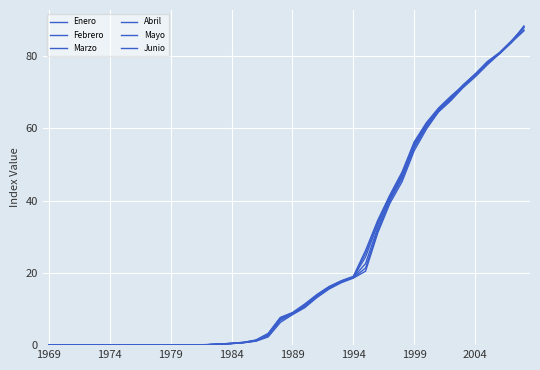

How many lines are shown in the chart?

6